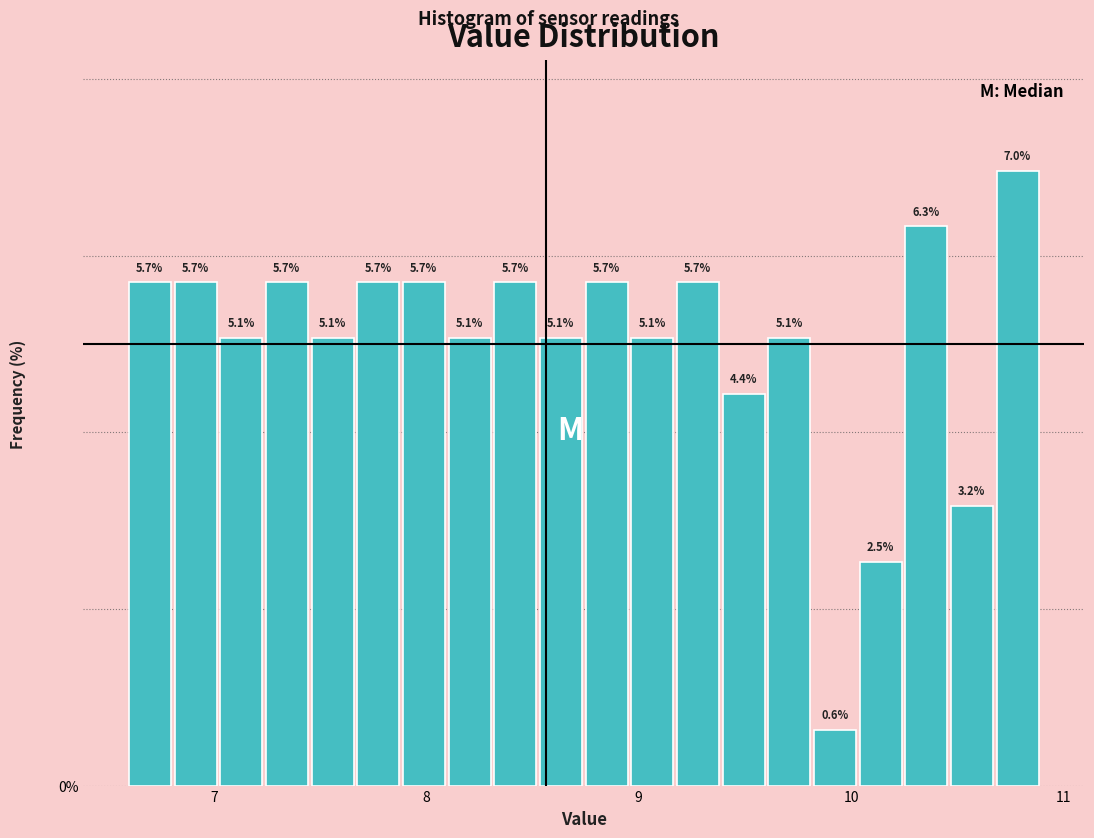

Around what value on the x-axis is the tallest bar? Give the approximate position of its centre, as read against the axis.

10.8